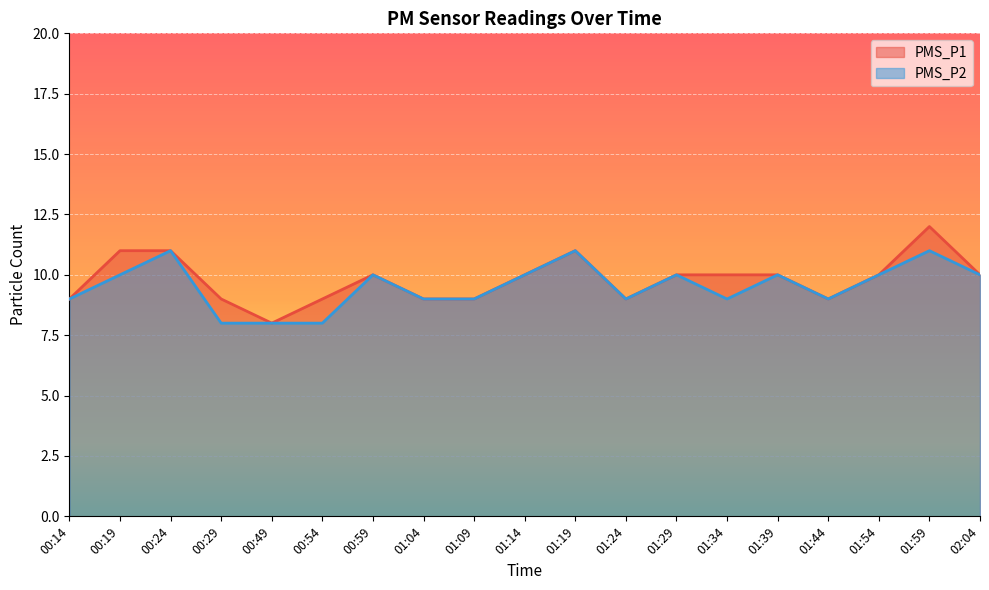

Which series changed the most between 00:14 and 01:29?

PMS_P1